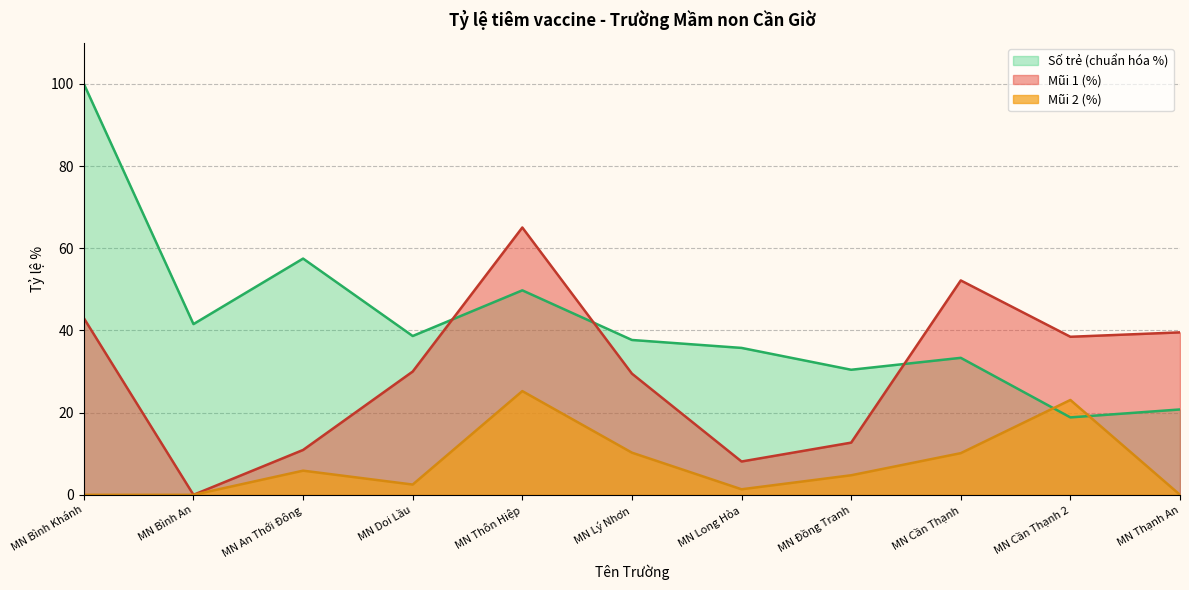

What is the label of the 5th point from the left?

MN Thôn Hiệp